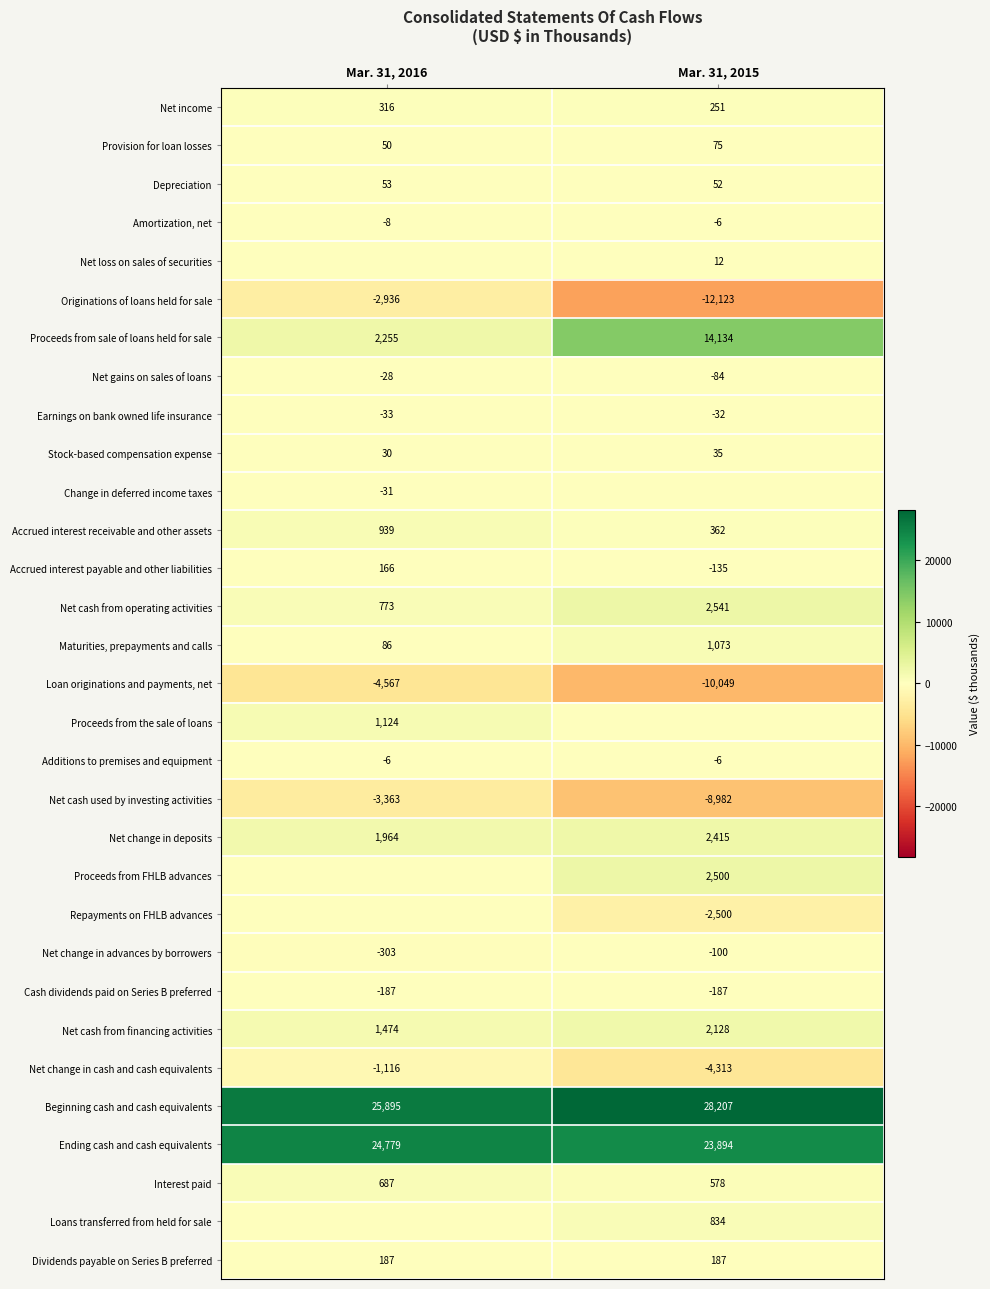

True or false: Provision for loan losses has a value of 129 at Mar. 31, 2015.

False